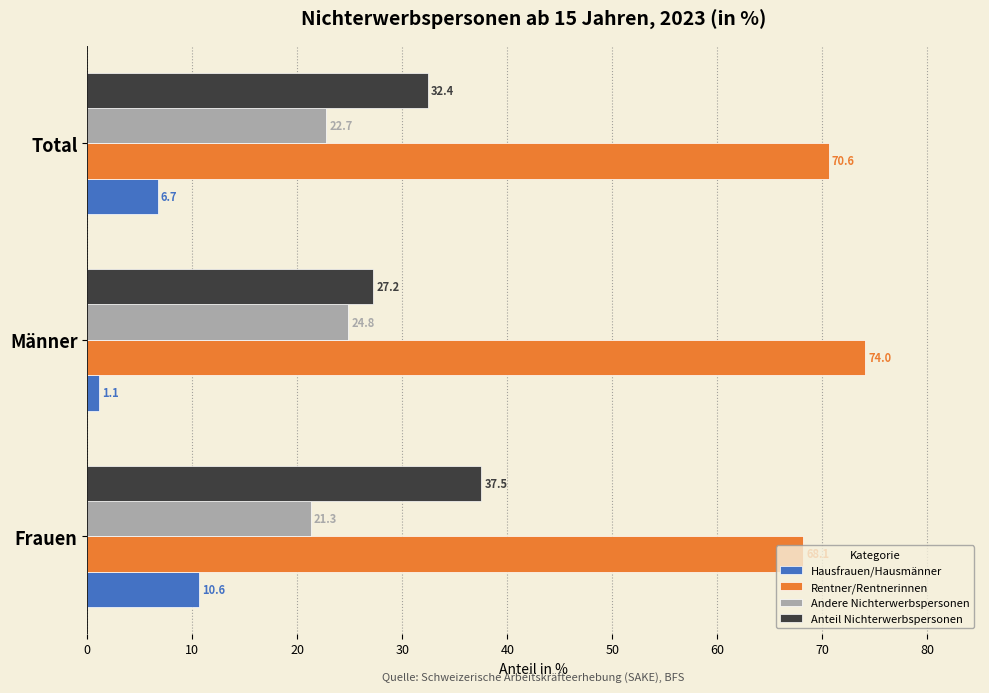

What is the sum of all Hausfrauen/Hausmänner values?

18.4